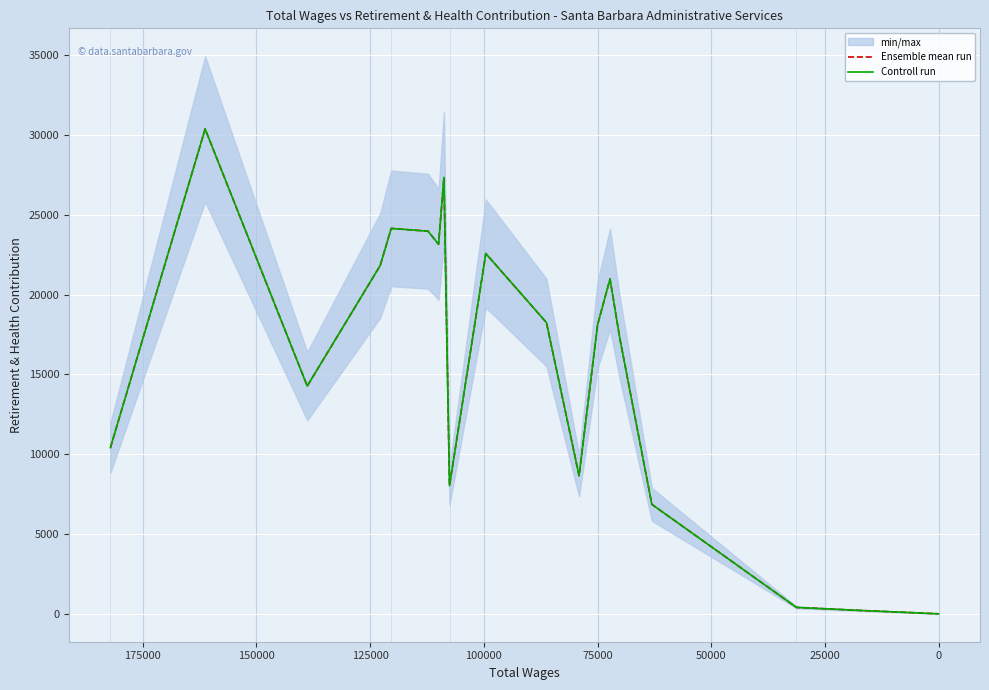

How many categories are shown in the chart?

21